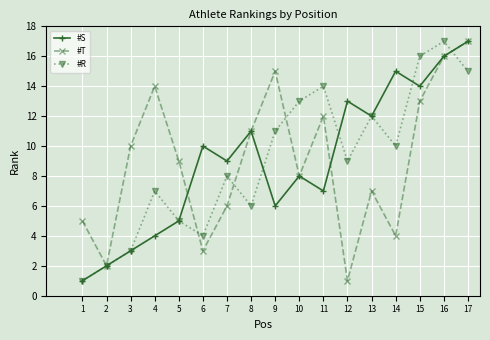

Is the value of #R at 7 greater than the value of #S at 3?

Yes